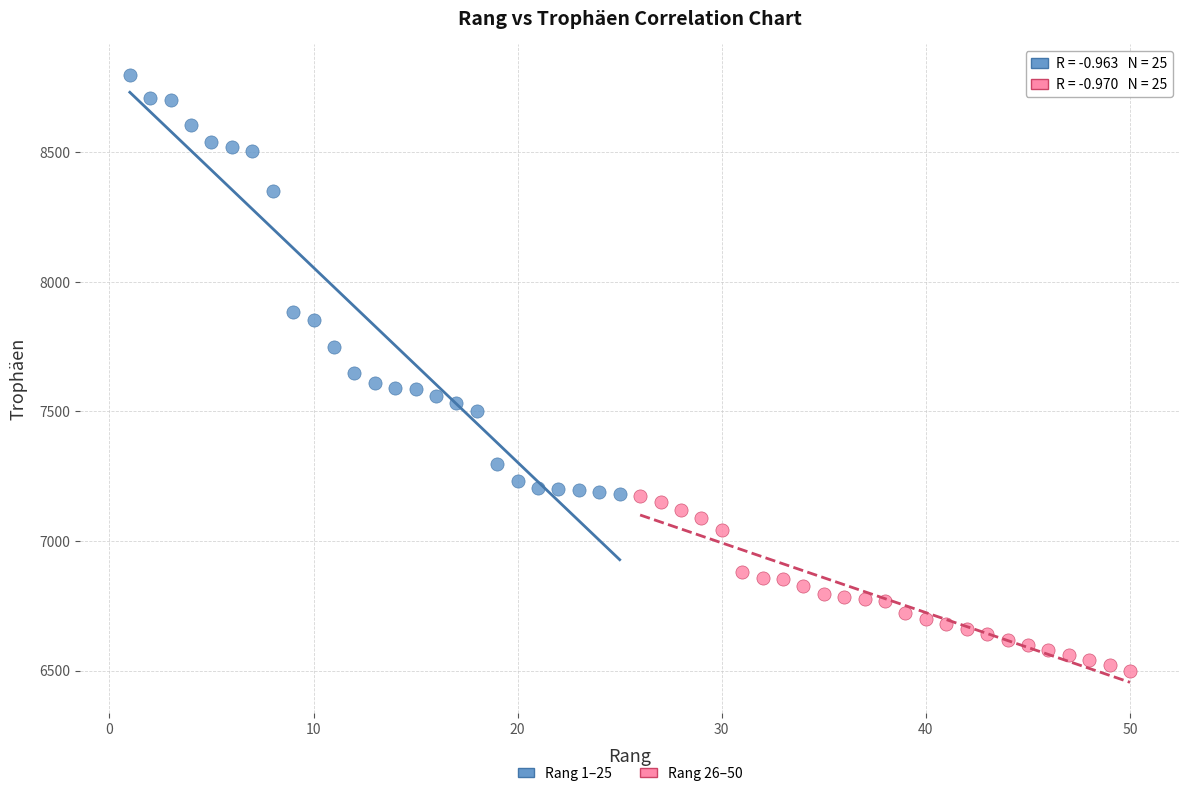

Which series reaches the maximum Y coordinate?

Rang 1–25